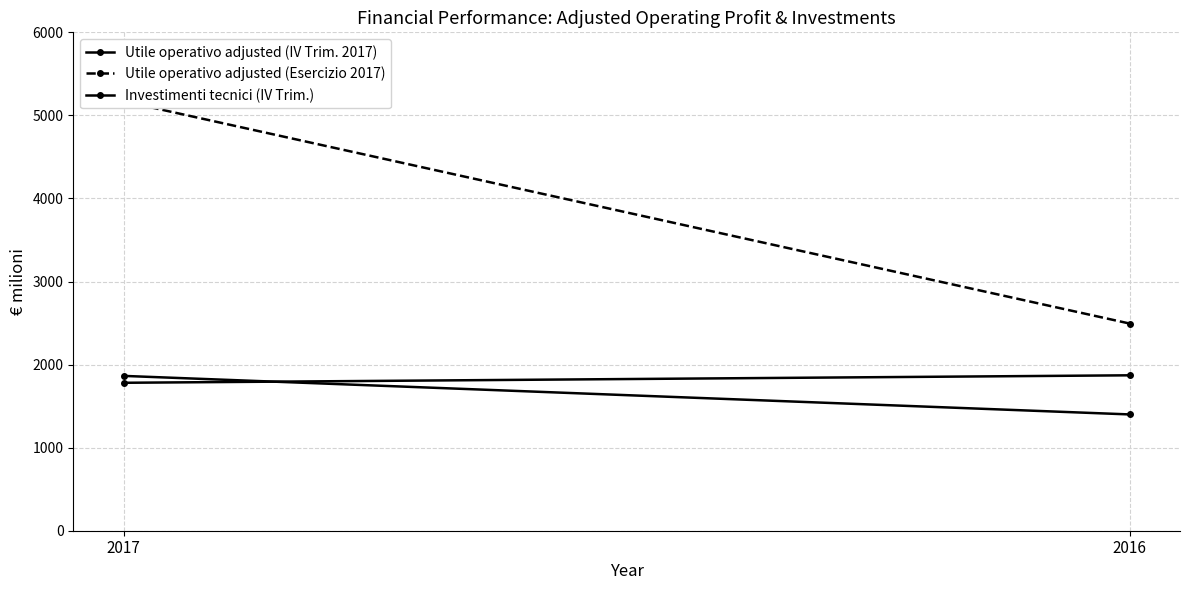

Where is Investimenti tecnici (IV Trim.) nearest to the value 1826?

2017